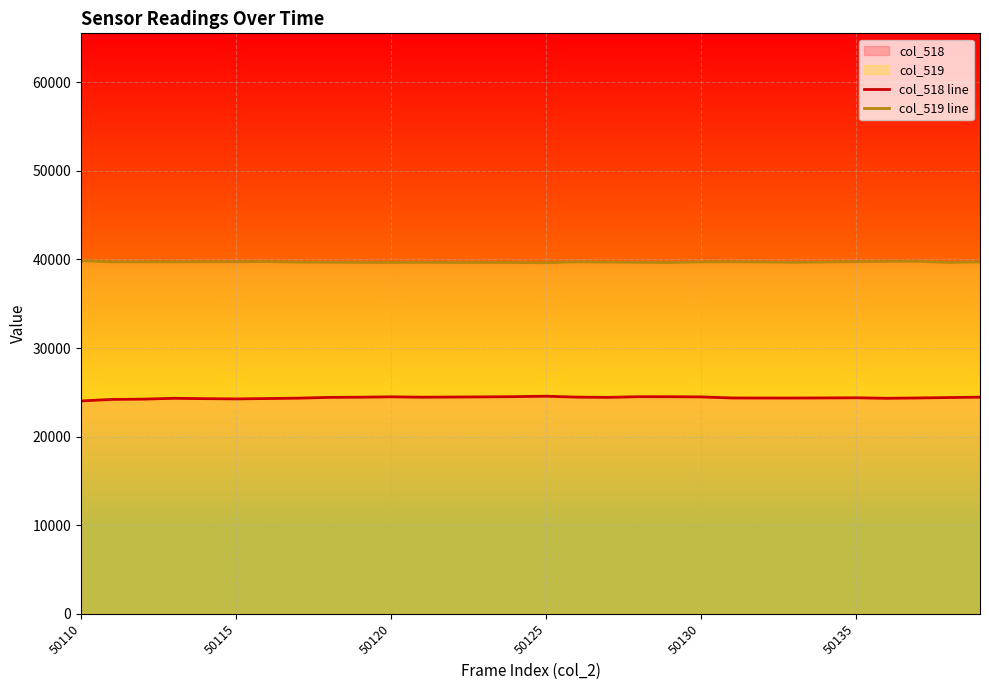

How many lines are shown in the chart?

2